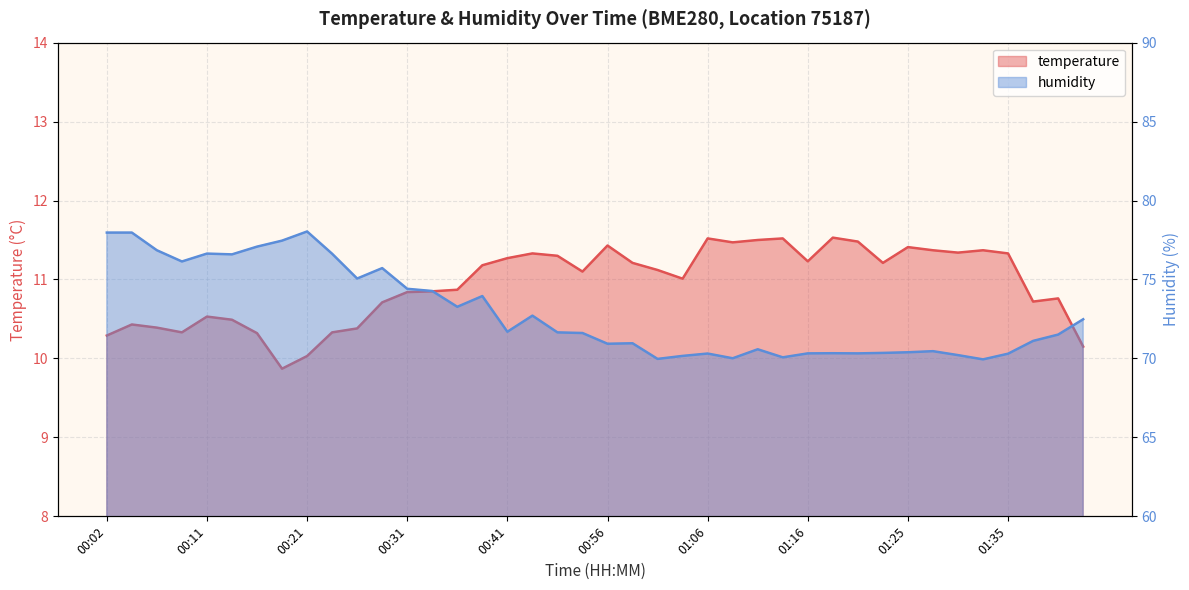

Which series changed the most between 00:29 and 00:31?

humidity